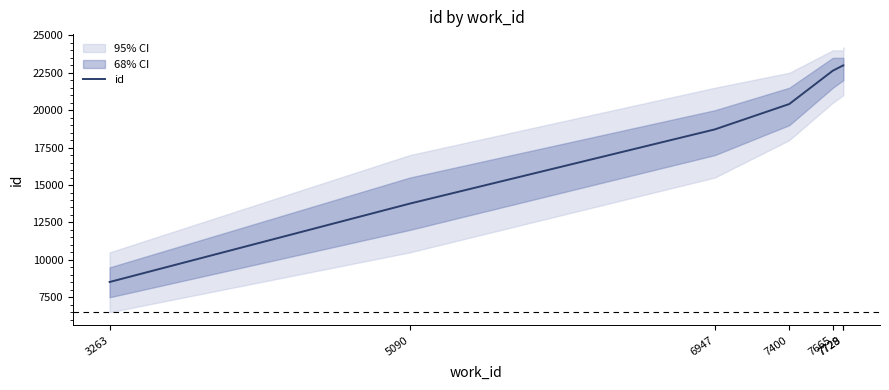

Reading right to left, extract all data points from this chart.

7729=22995	7728=22993	7665=22640	7400=20413	6947=18718	5090=13759	3263=8521